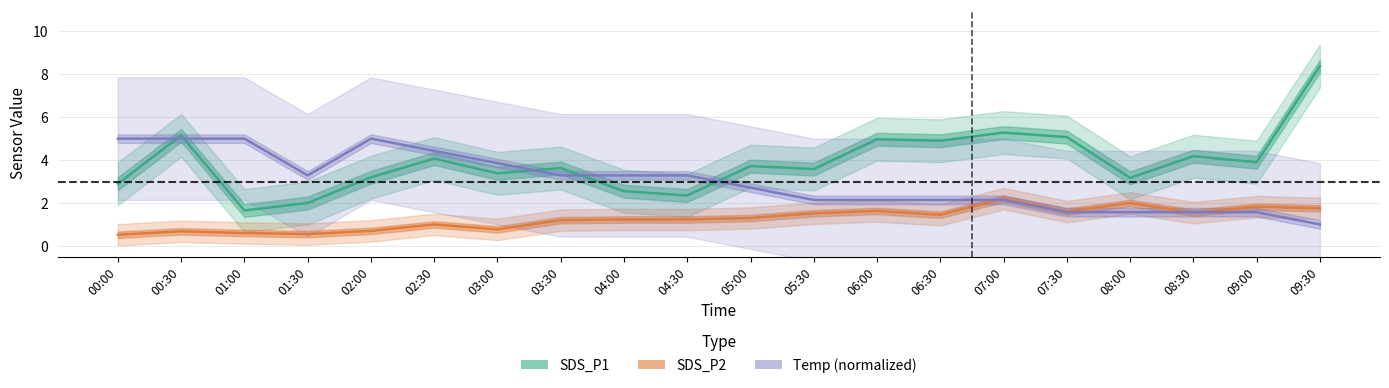

Between 02:30 and 04:30, which series saw the biggest shift?

SDS_P1